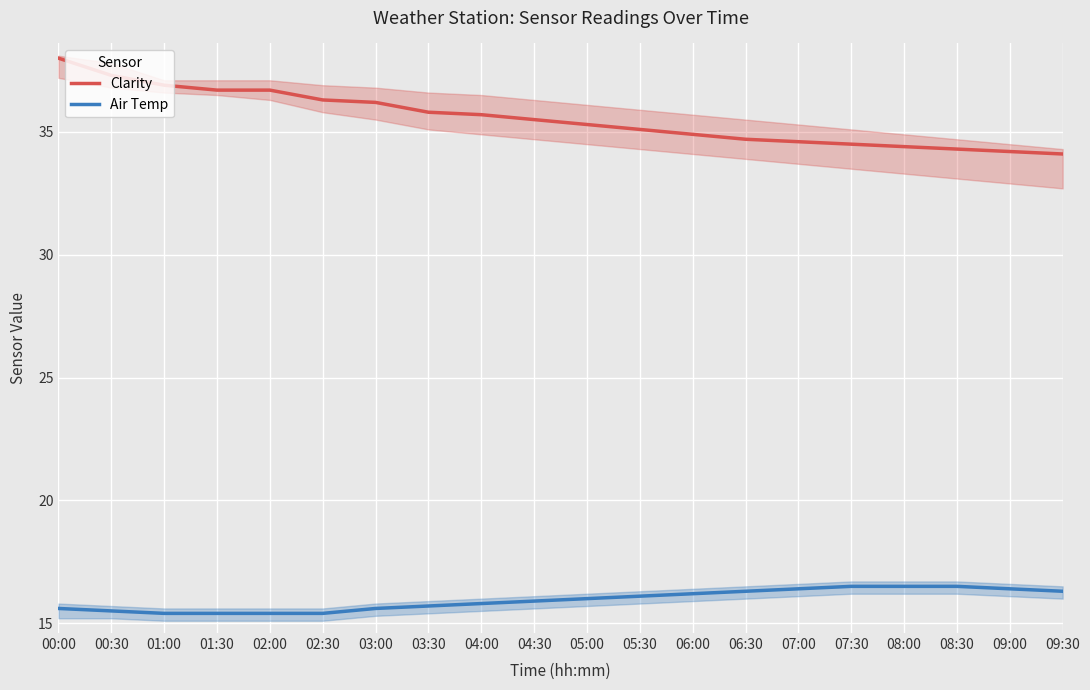

At which category is the sum across all series the highest?

00:00